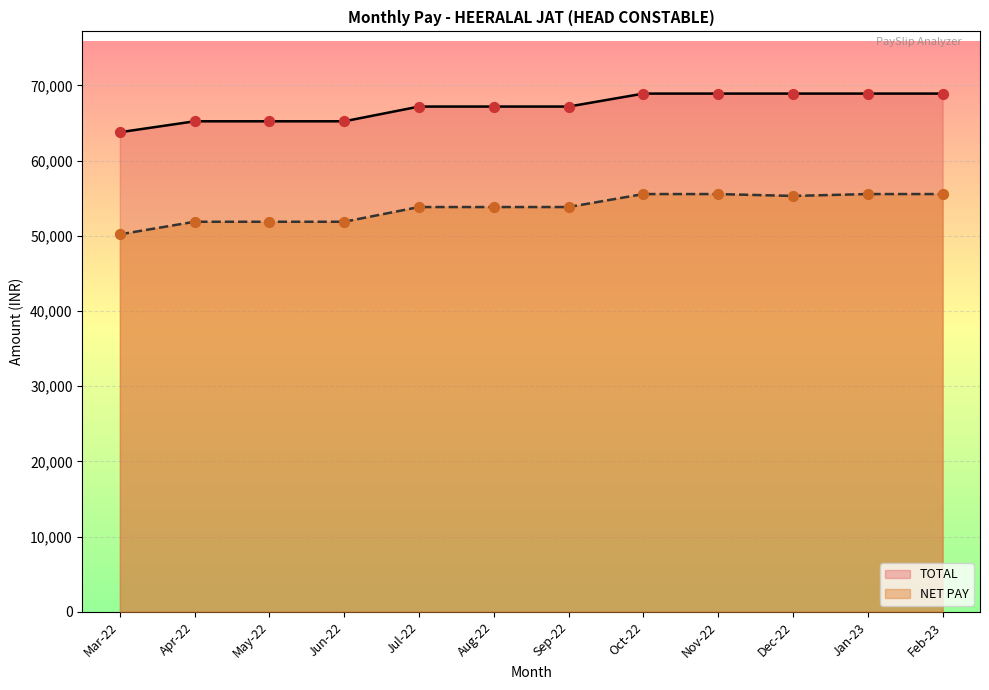

Which series has the largest Y range (max minus min)?

NET PAY